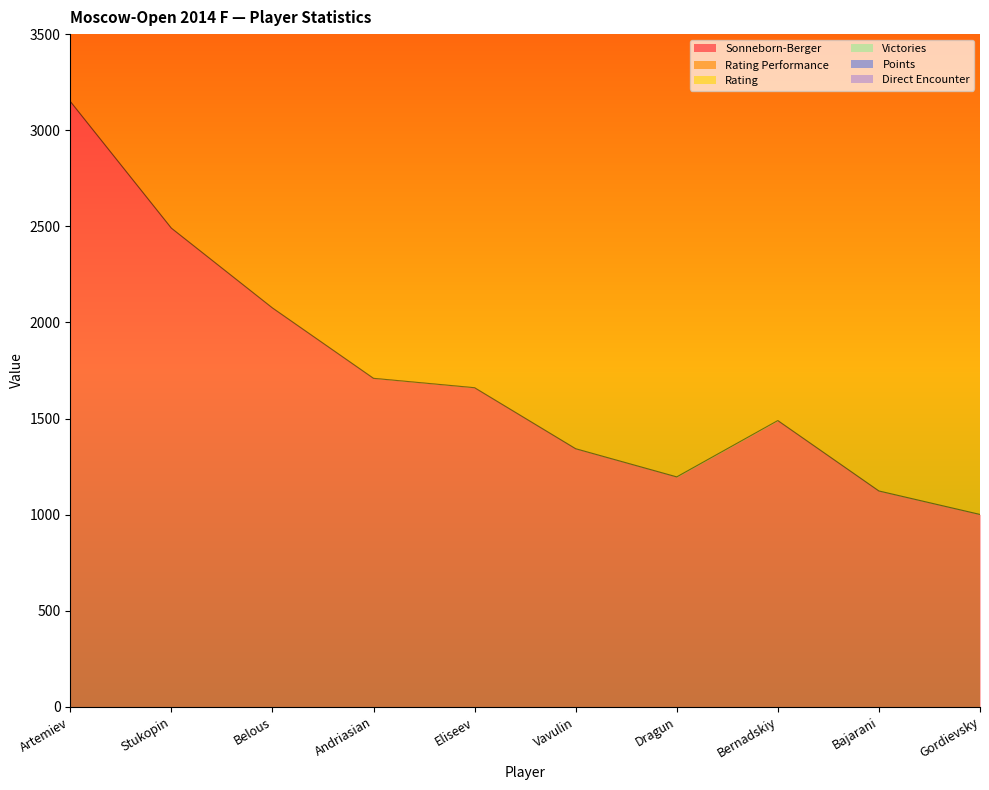

Reading right to left, what are all the values shown in this chart?

Sonneborn-Berger: Gordievsky=1001.2	Bajarani=1123.3	Bernadskiy=1489.5	Dragun=1196.5	Vavulin=1343.0	Eliseev=1660.5	Andriasian=1709.3	Belous=2075.6	Stukopin=2490.7	Artemiev=3150.0
Rating Performance: Gordievsky=7535.1	Bajarani=8864.9	Bernadskiy=9093.3	Dragun=9197.9	Vavulin=9656.6	Eliseev=10628.8	Andriasian=10744.7	Belous=12692.6	Stukopin=12601.5	Artemiev=15730.7
Points: Gordievsky=6550.7	Bajarani=7683.6	Bernadskiy=7715.2	Dragun=7819.8	Vavulin=8278.4	Eliseev=8856.9	Andriasian=8972.8	Belous=10330.1	Stukopin=10239.0	Artemiev=12580.7